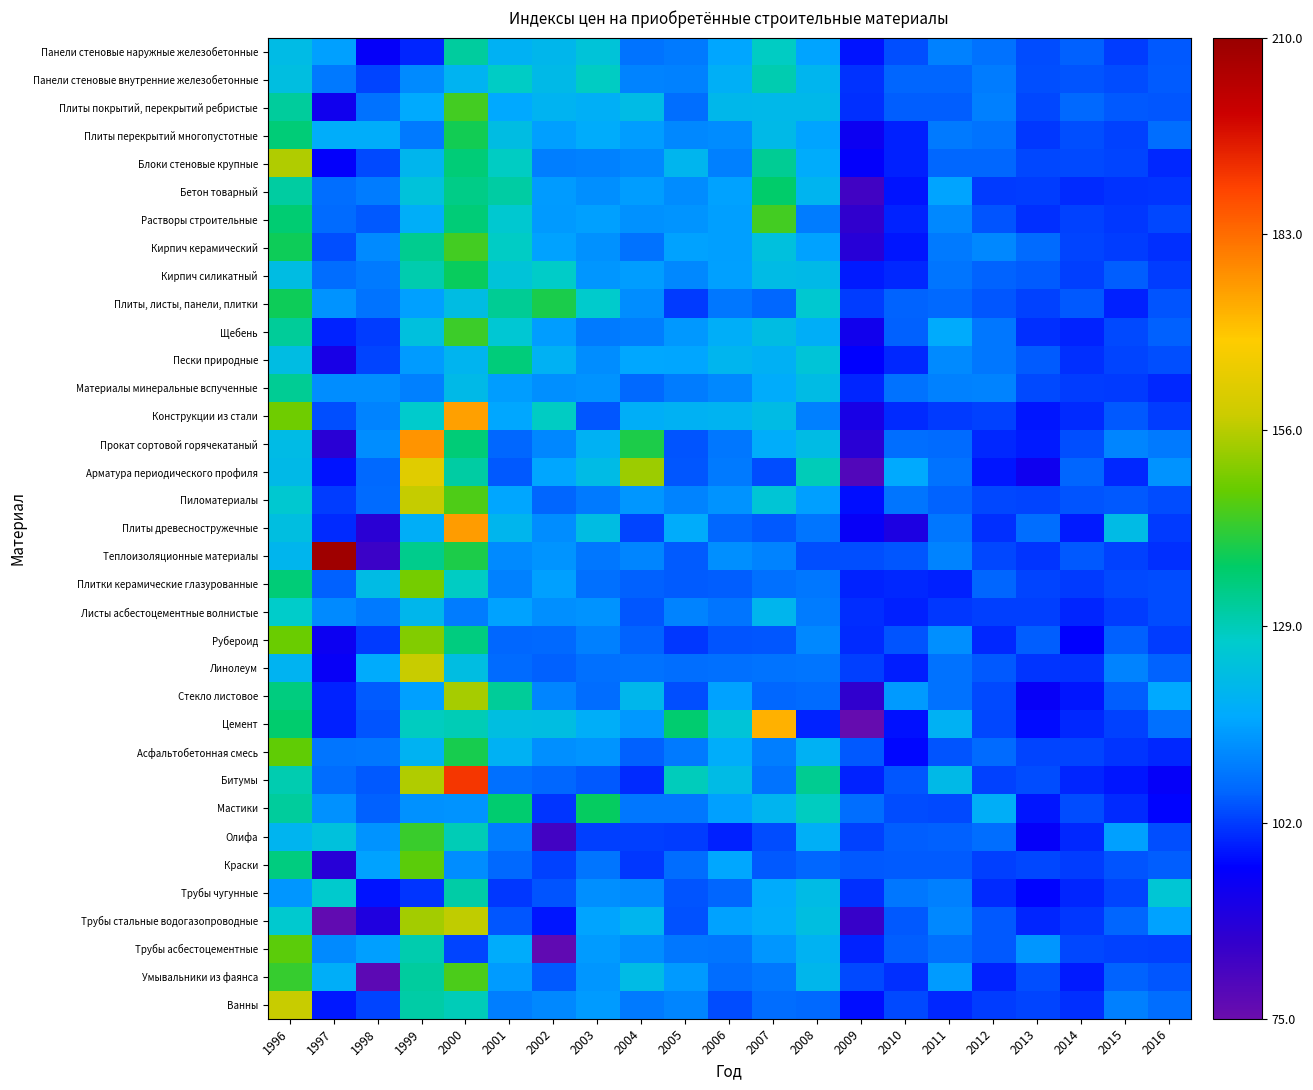

Which category has the lowest value across all series?

2009